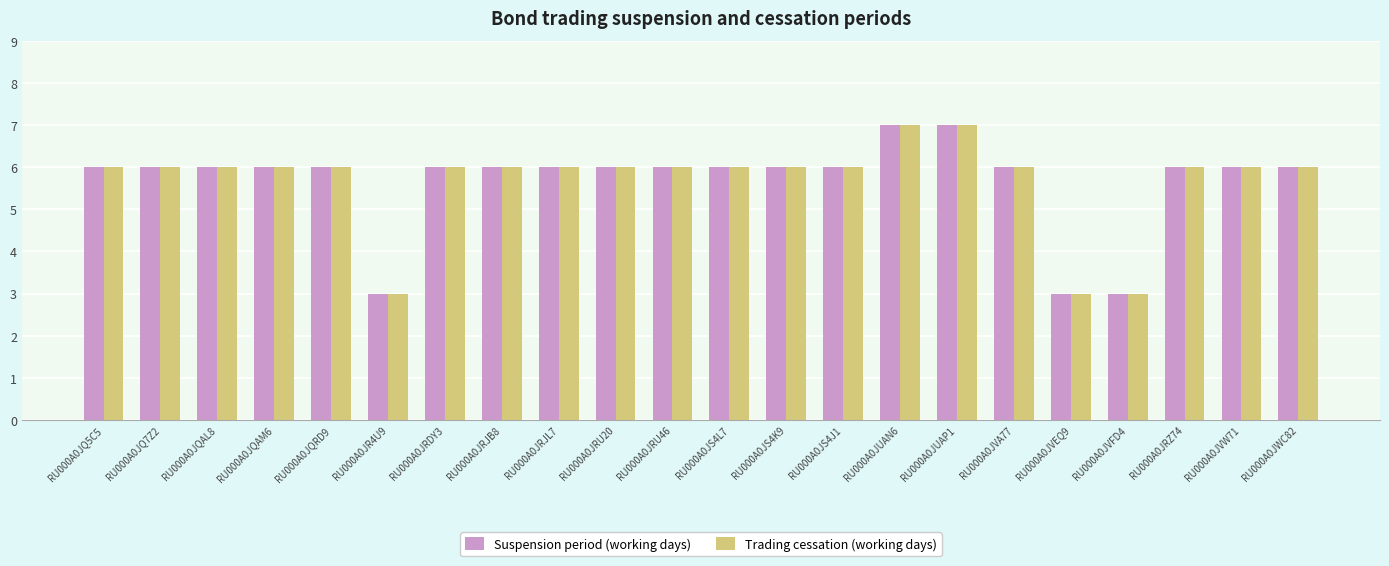

What is the value of the Suspension period (working days) bar at the 14th from the left?

6